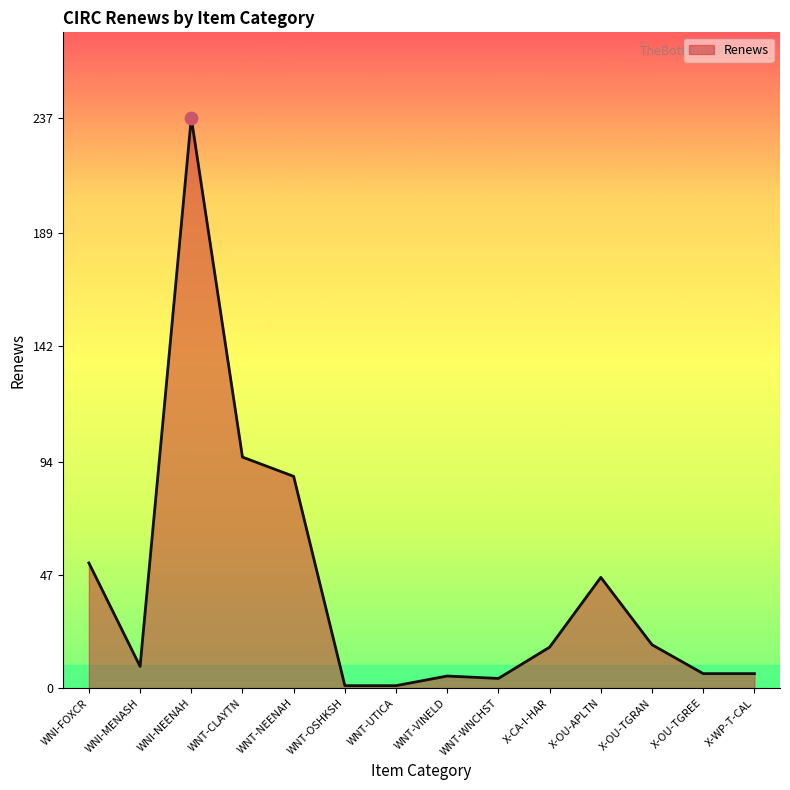

Between WNI-NEENAH and X-OU-TGRAN, which is larger?

WNI-NEENAH